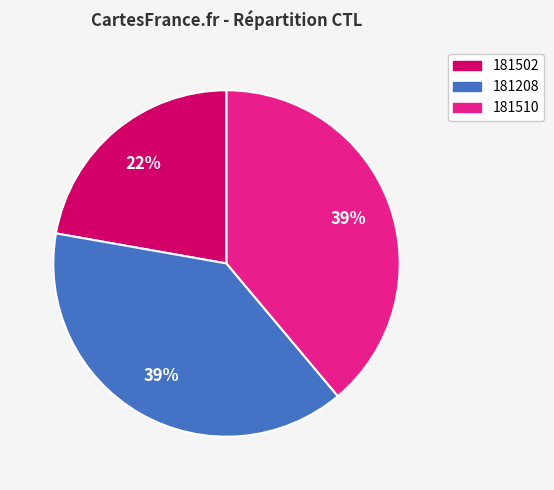

How many slices are in this pie chart?

3